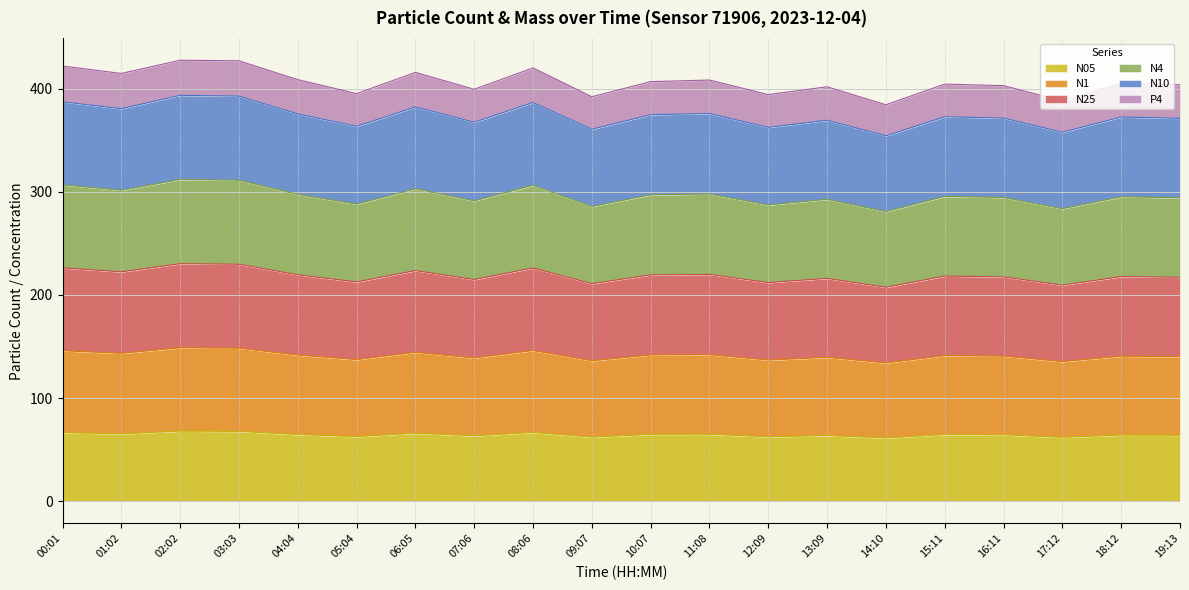

True or false: N05 and N25 cross at least once.

False